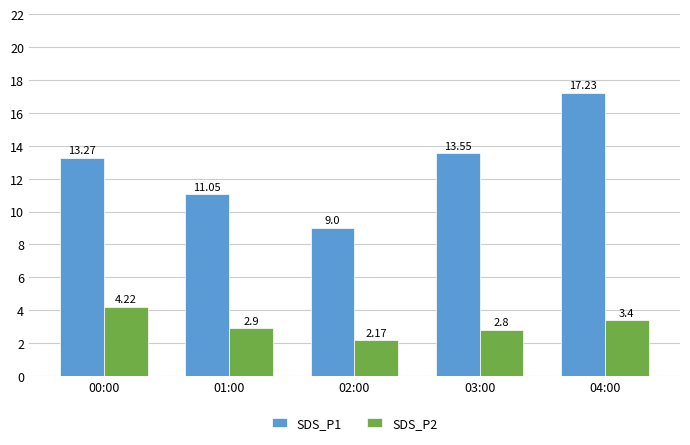

What is the average value of the SDS_P2 series?

3.1